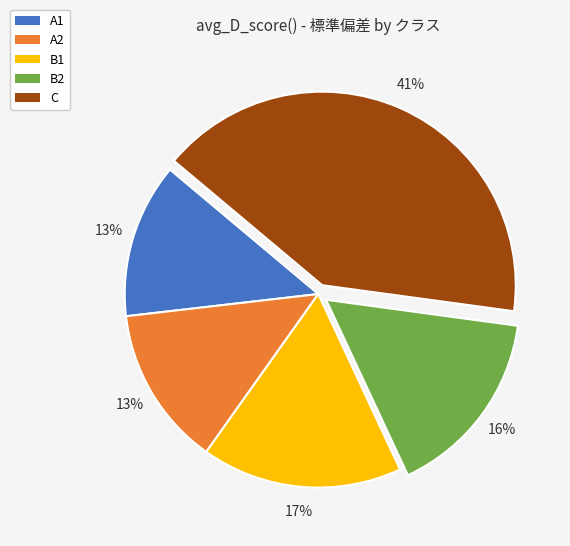

Is it true that B2 is 2% of the pie?

False